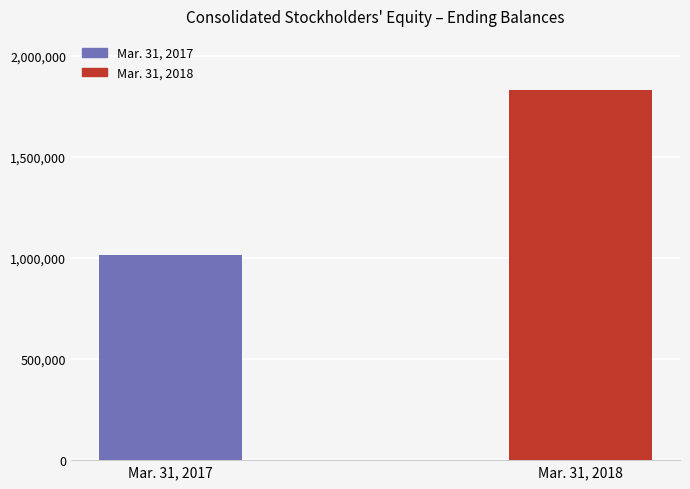

True or false: the data shows 1831077 at Mar. 31, 2018.

True